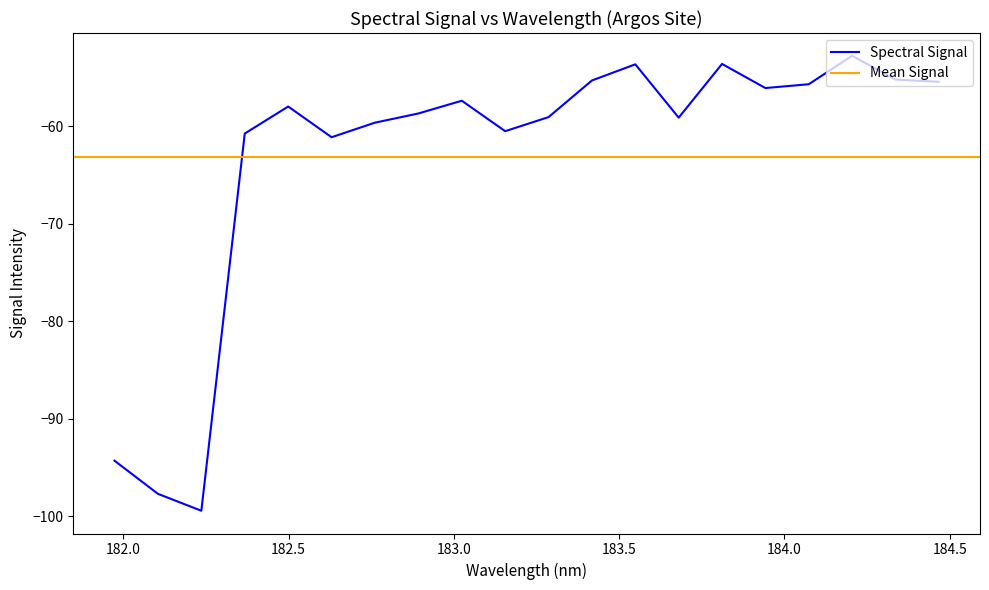

What is the value of the 13th point from the left?

-53.7